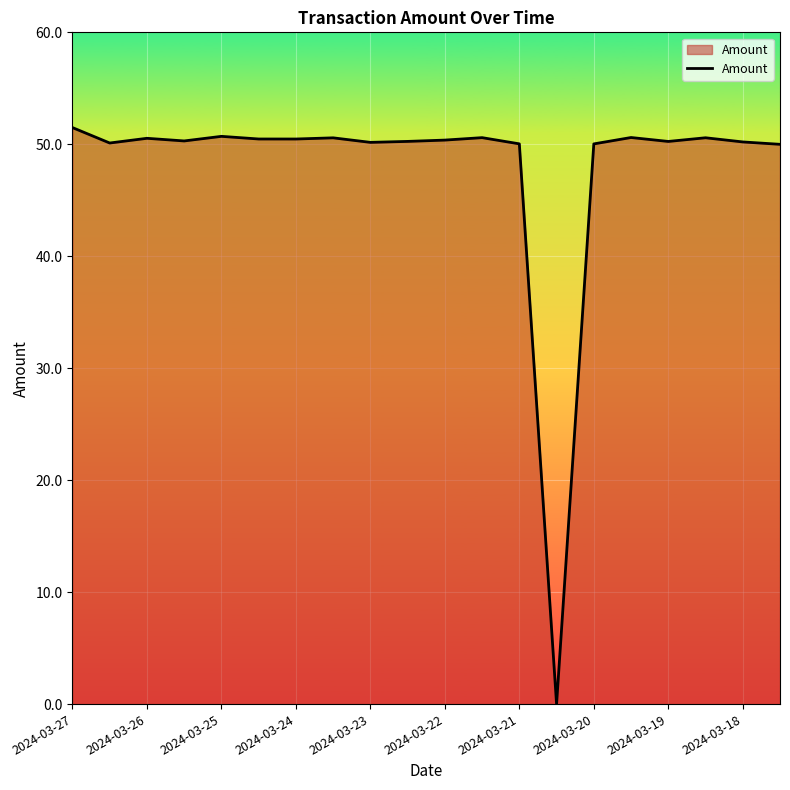

What is the greatest value displayed?

51.5